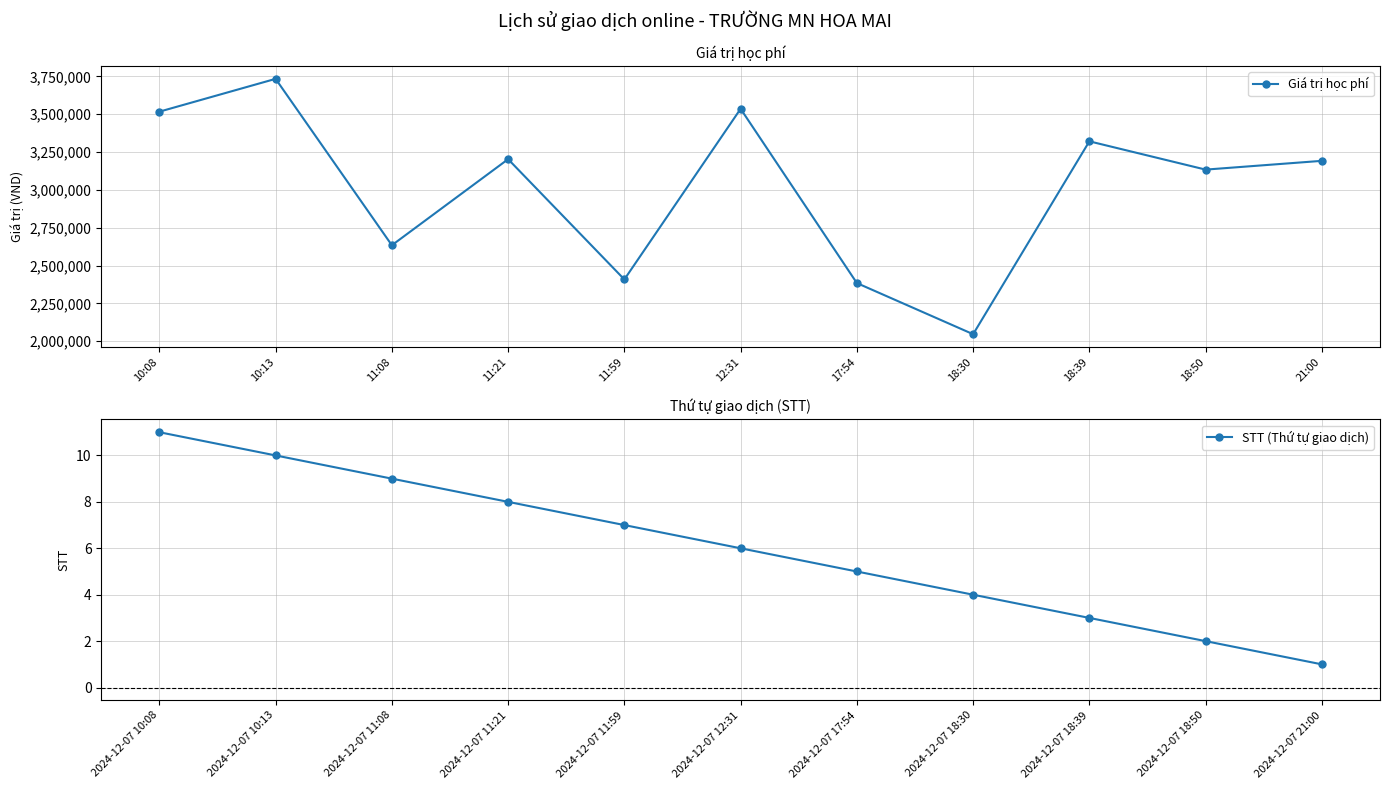

Is it true that Giá trị học phí equals 3203000 at 11:21?

True